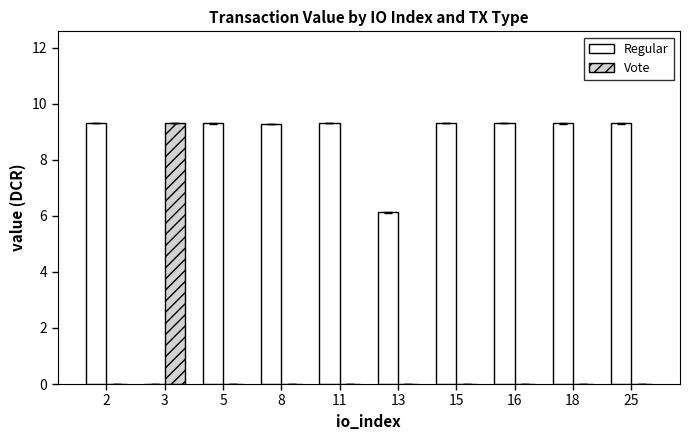

Is it true that Vote equals 4.7 at 11?

False